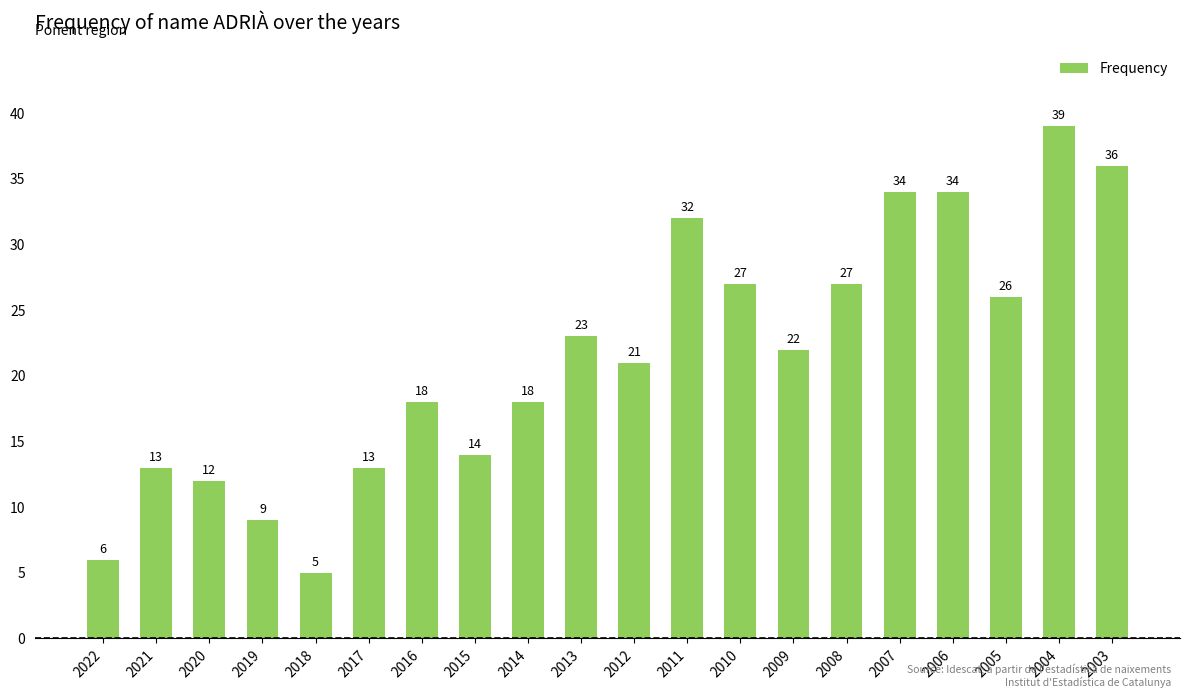

Where does the data first go above 22?

2013